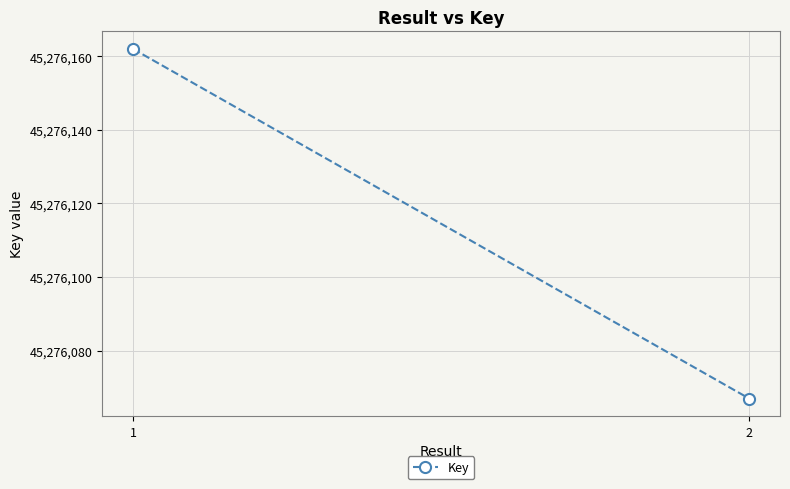

What is the sum of the values at 1 and 2?

90552229